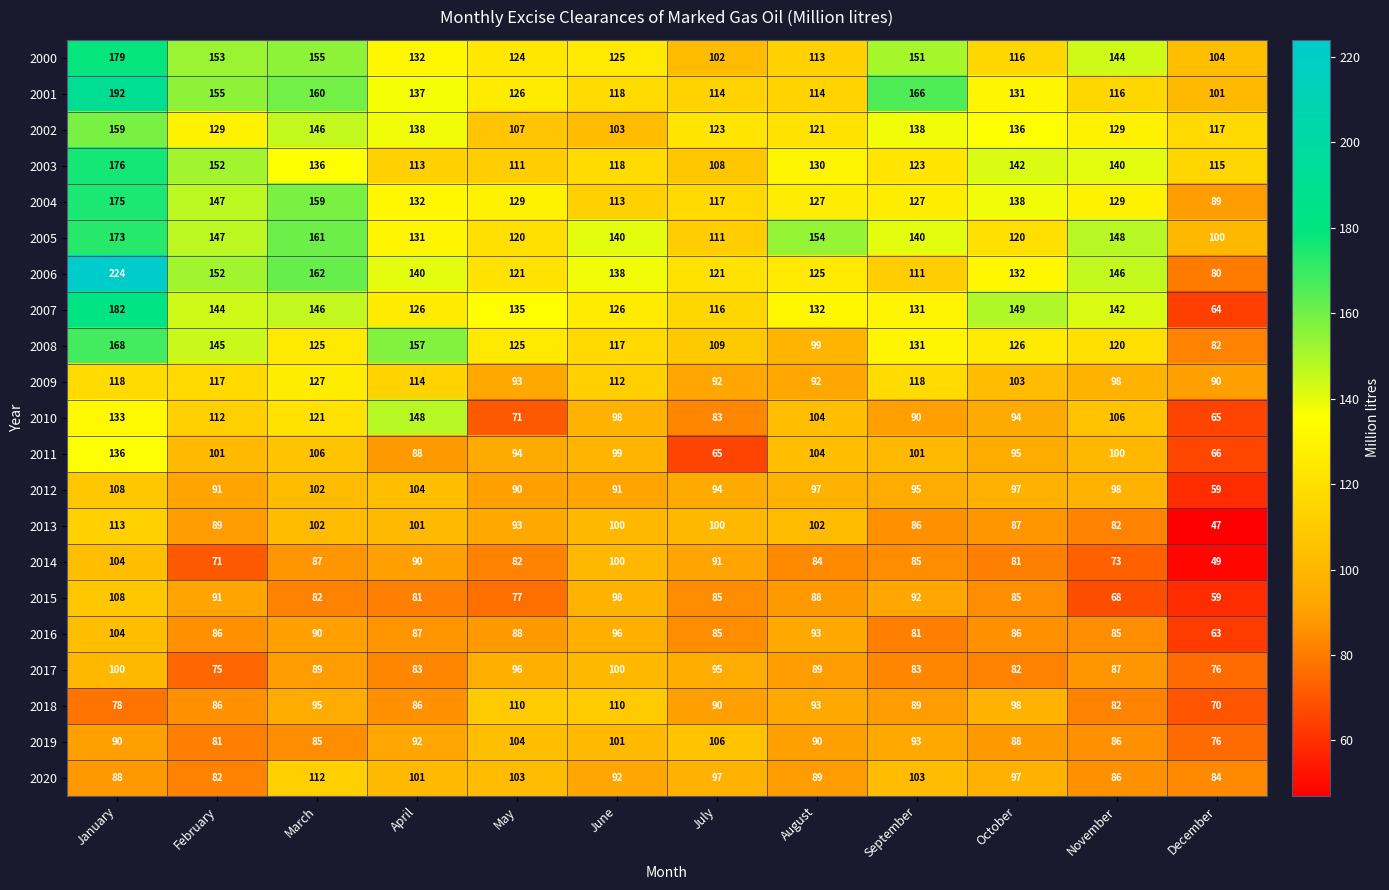

What is the difference between the maximum and minimum values in the 2009 series?

37